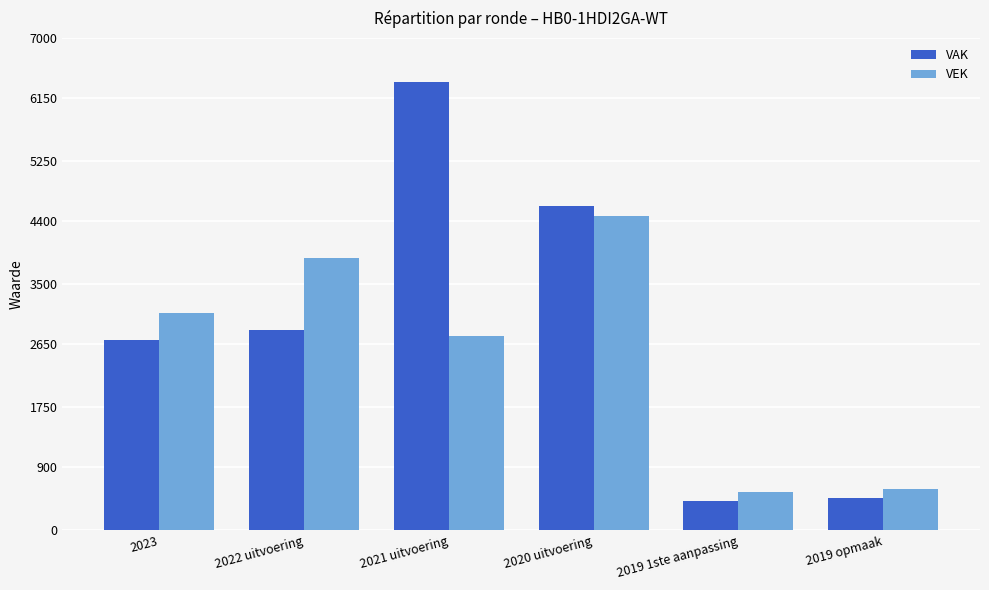

At which label is VEK closest to 2507?

2021 uitvoering